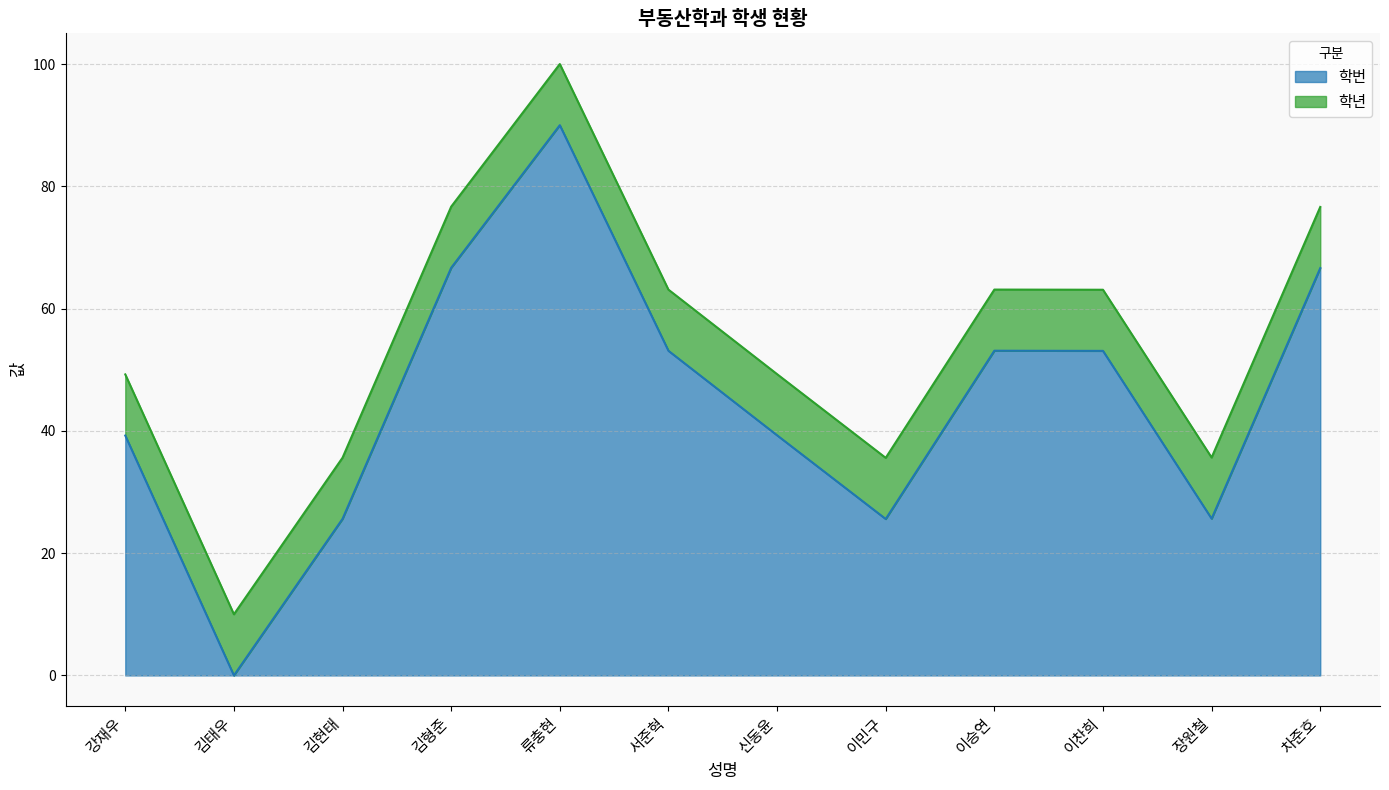

Reading right to left, list all the values displayed in this chart.

66.6	25.6	53.1	53.1	25.6	39.3	53.1	90.0	66.7	25.6	0.0	39.2